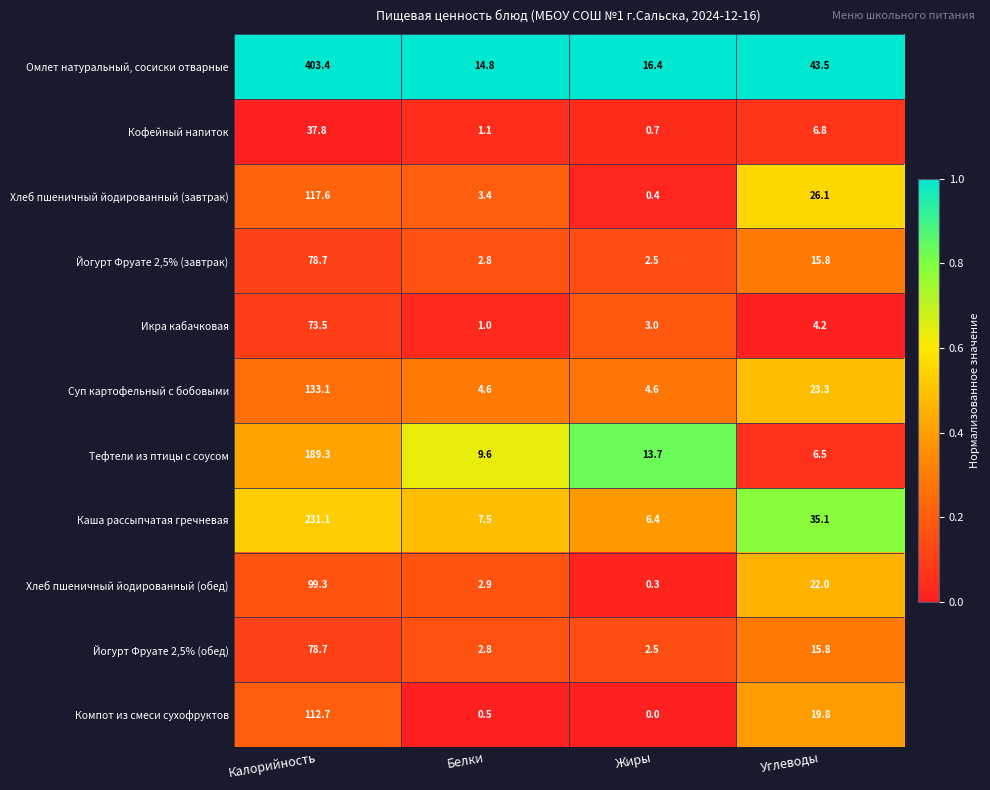

What is the approximate value of Икра кабачковая at Белки?

1.0